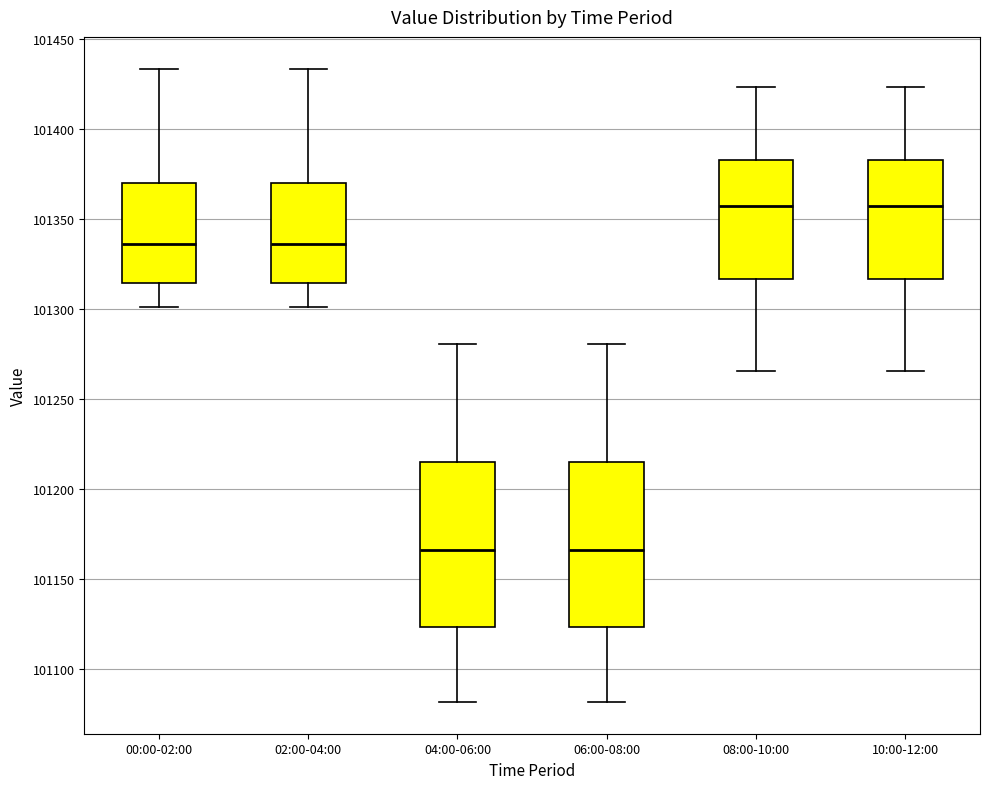

Reading left to right, transcribe this box plot: for each box, give where its median line is, the range the box spans, and where its two whiskers end, as read against the y-axis. The values are not printed on the chart, so give them approximately, as read against the axis.

00:00-02:00: median 101335, box 101315 to 101370, whiskers 101300 to 101435
02:00-04:00: median 101335, box 101315 to 101370, whiskers 101300 to 101435
04:00-06:00: median 101165, box 101125 to 101215, whiskers 101080 to 101280
06:00-08:00: median 101165, box 101125 to 101215, whiskers 101080 to 101280
08:00-10:00: median 101355, box 101315 to 101380, whiskers 101265 to 101425
10:00-12:00: median 101355, box 101315 to 101380, whiskers 101265 to 101425